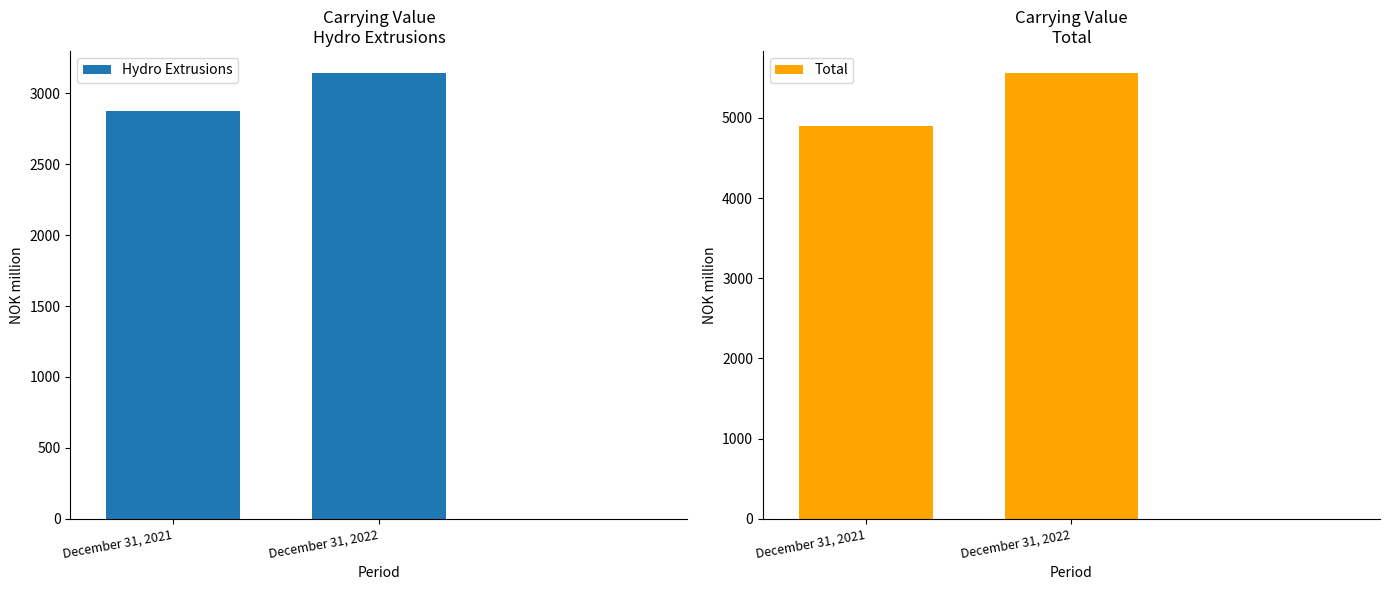

Rank the series by their average value, from highest to lowest.

Total, Hydro Extrusions